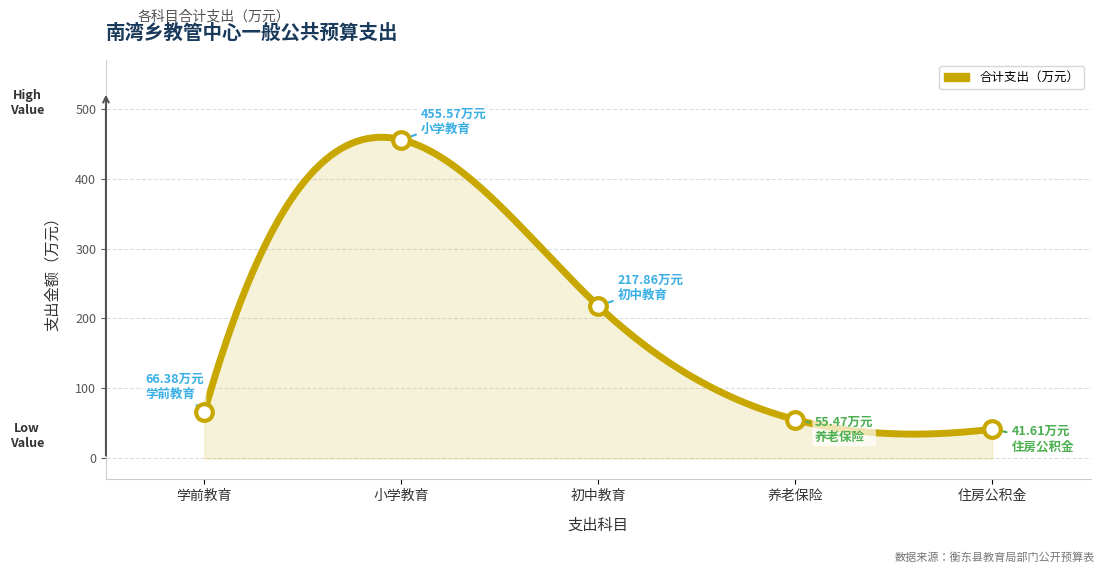

What is the difference between the maximum and minimum values?

424.3